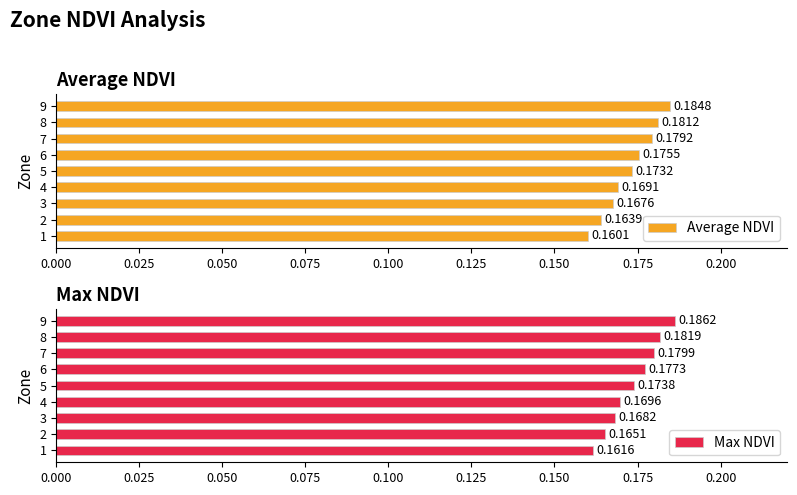

Rank the categories by Max NDVI value from lowest to highest.

1, 2, 3, 4, 5, 6, 7, 8, 9